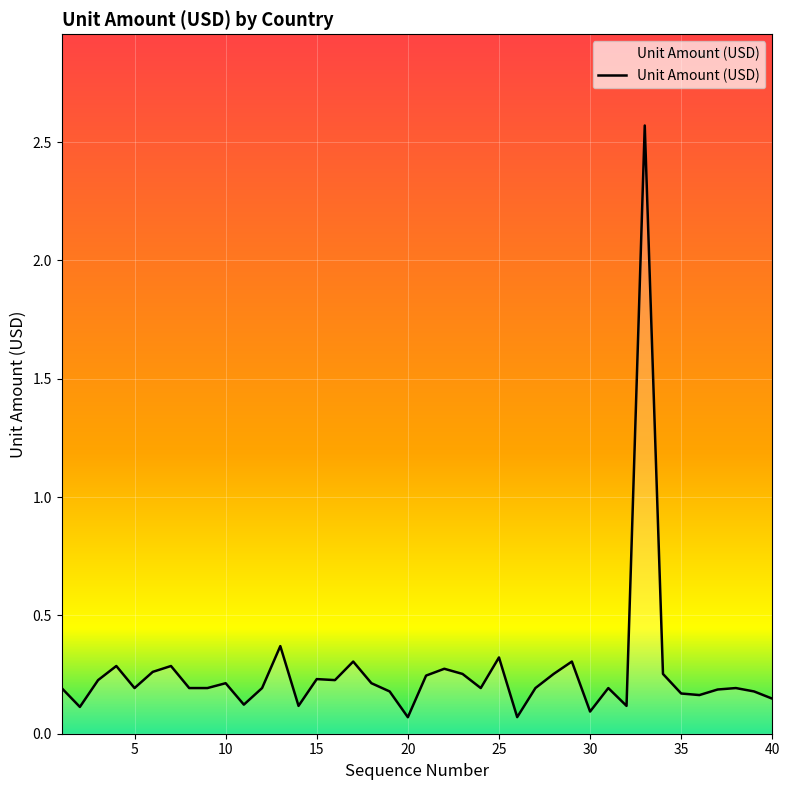

What is the difference between the maximum and minimum values?

2.5